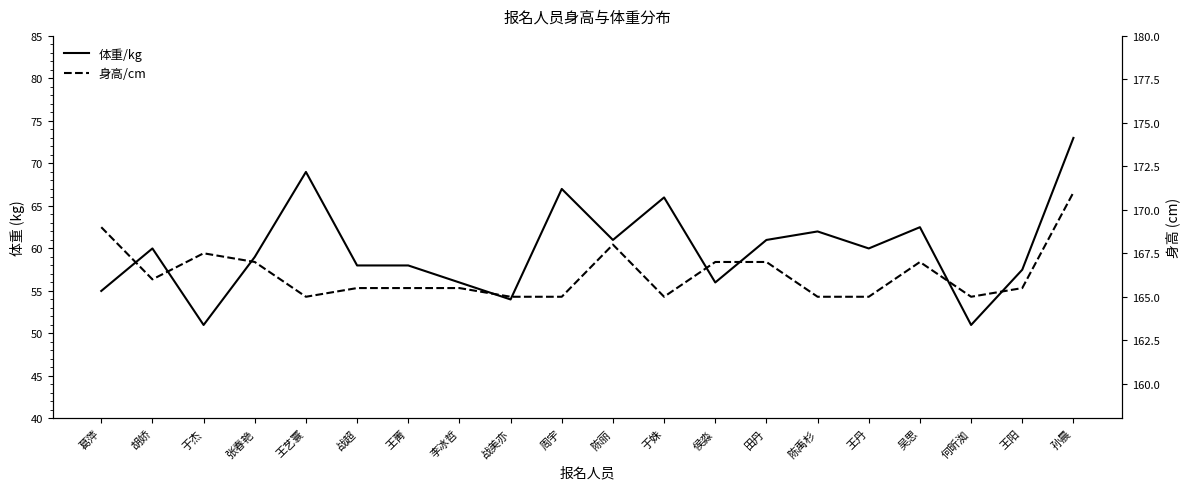

Reading left to right, what are all the values shown in this chart?

体重/kg: 葛萍=55.0	胡娇=60.0	于杰=51.0	张春艳=59.0	王艺寰=69.0	战超=58.0	王菁=58.0	李冰哲=56.0	战美亦=54.0	周宇=67.0	陈丽=61.0	于姝=66.0	侯淼=56.0	田丹=61.0	陈禹杉=62.0	王丹=60.0	吴思=62.5	何昕洳=51.0	王阳=57.5	孙晨=73.0
身高/cm: 葛萍=169.0	胡娇=166.0	于杰=167.5	张春艳=167.0	王艺寰=165.0	战超=165.5	王菁=165.5	李冰哲=165.5	战美亦=165.0	周宇=165.0	陈丽=168.0	于姝=165.0	侯淼=167.0	田丹=167.0	陈禹杉=165.0	王丹=165.0	吴思=167.0	何昕洳=165.0	王阳=165.5	孙晨=171.0